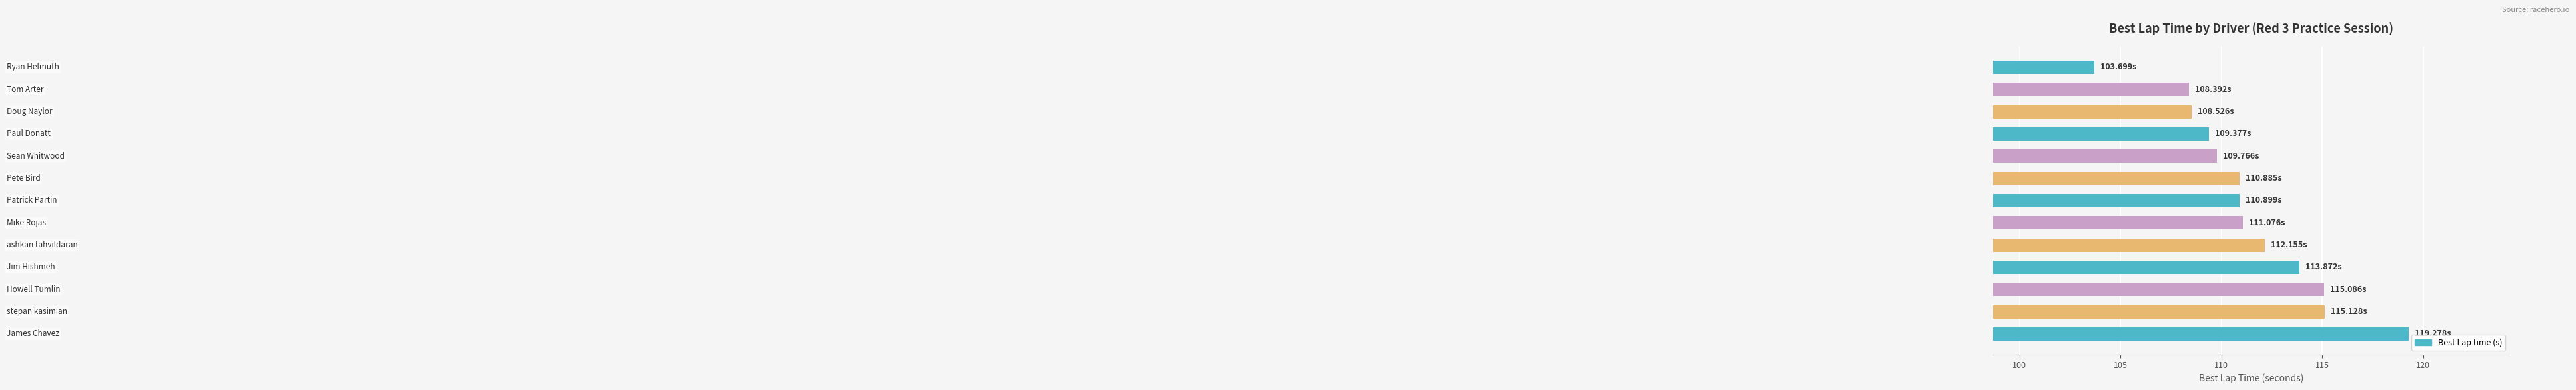

What is the sum of all values?

1448.1